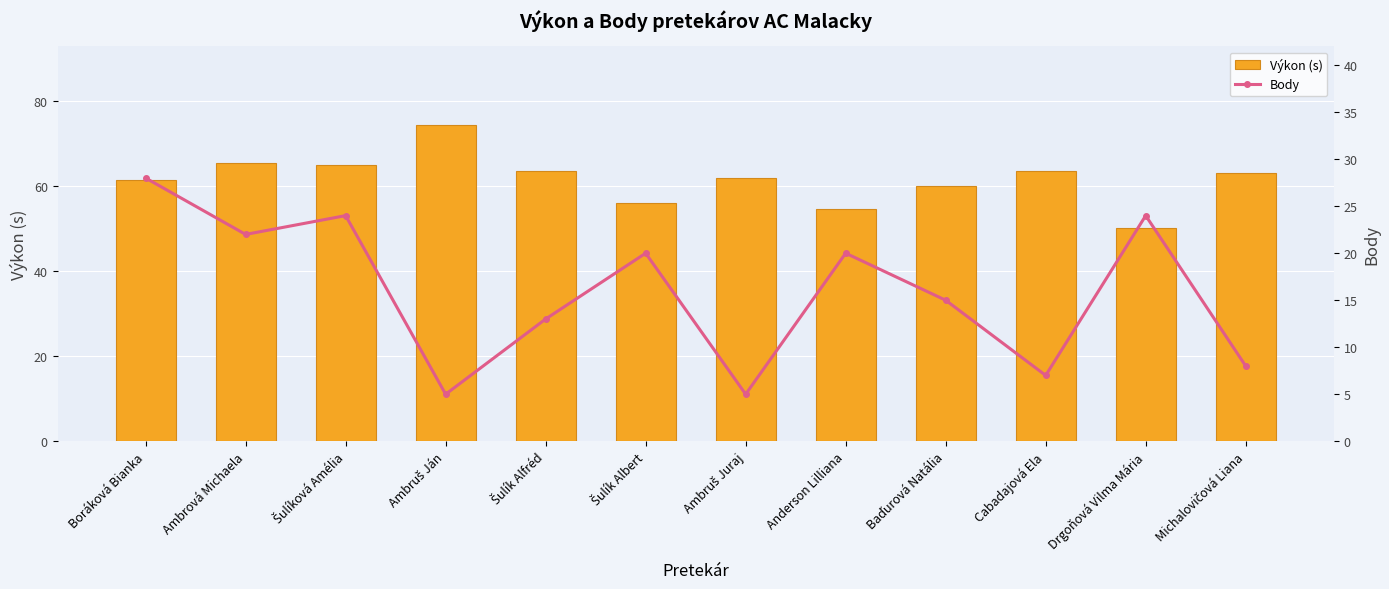

What is the difference between the Body values at Drgoňová Vilma Mária and Michalovičová Liana?

16.0